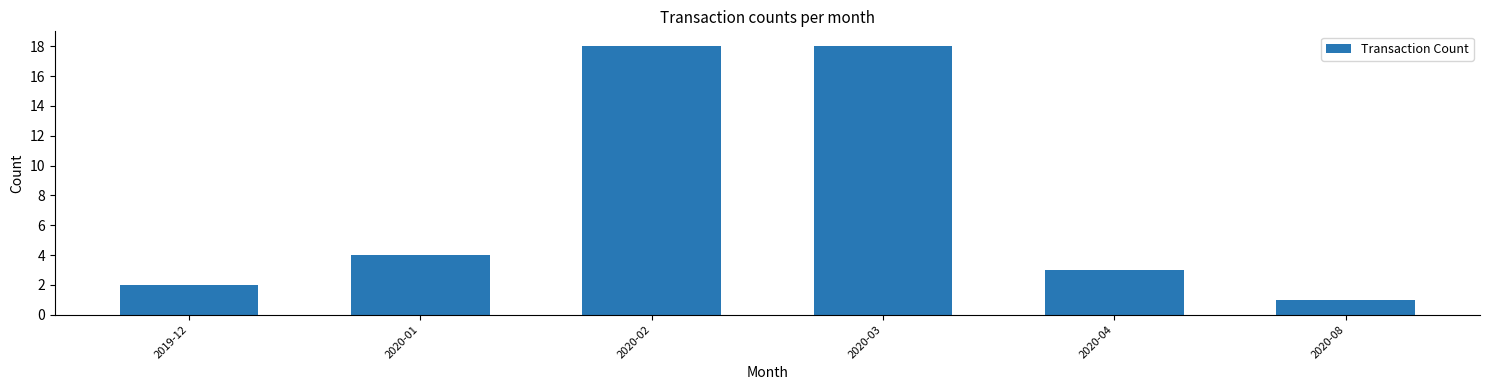

What is the label of the 1st bar from the left?

2019-12